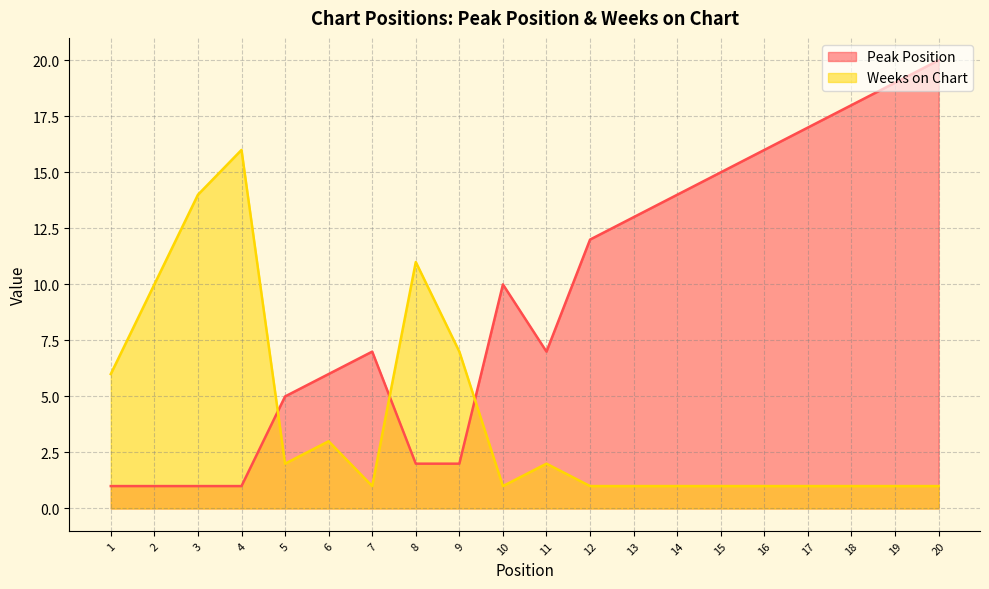

Reading left to right, list all the values displayed in this chart.

Peak Position: 1	1	1	1	5	6	7	2	2	10	7	12	13	14	15	16	17	18	19	20
Weeks on Chart: 6	10	14	16	2	3	1	11	7	1	2	1	1	1	1	1	1	1	1	1